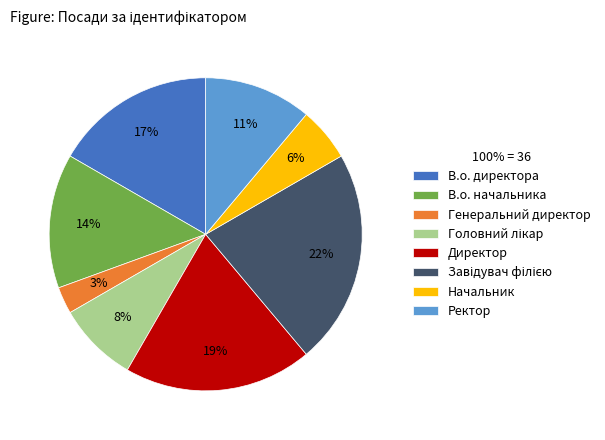

To the nearest percent, what is the difference between the largest and smallest slice percentages?

19%